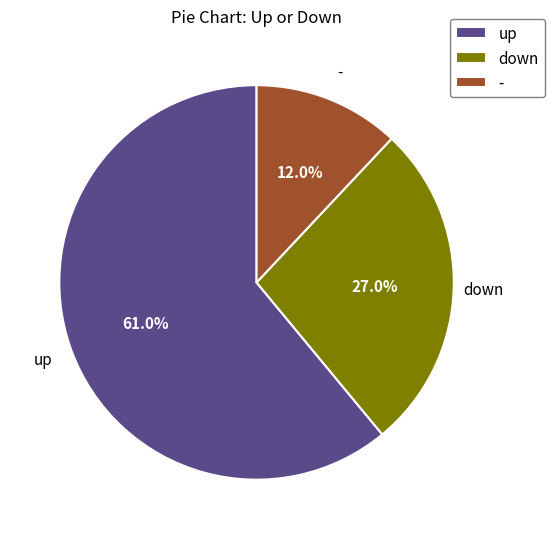

How many slices are in this pie chart?

3